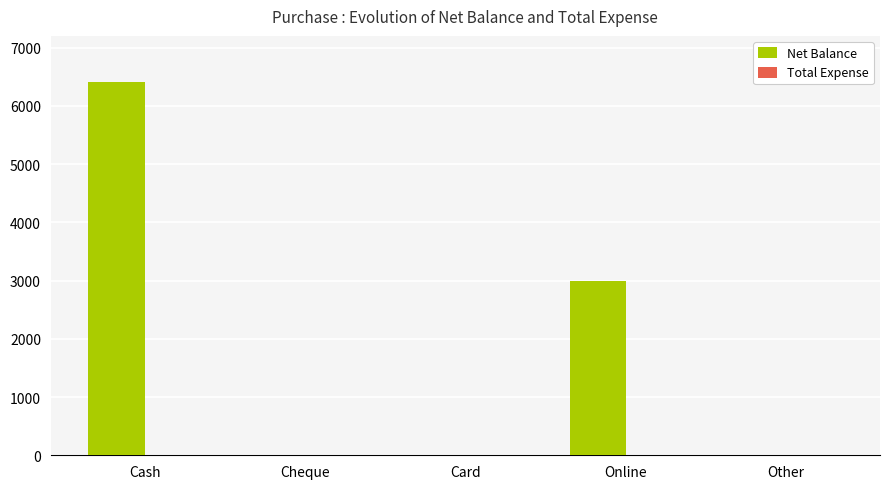

Reading right to left, what are all the values shown in this chart?

Other=0	Online=3000	Card=0	Cheque=0	Cash=6400